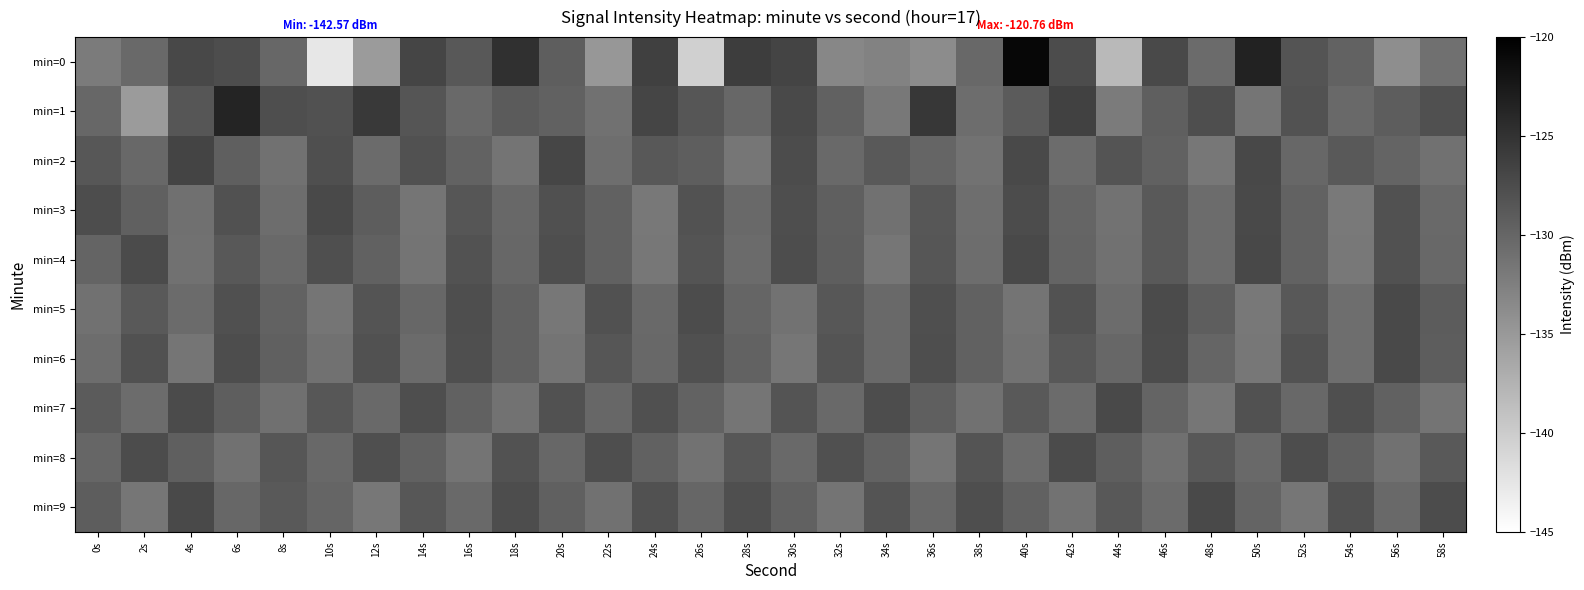

What is the maximum value shown in the chart?

-120.8